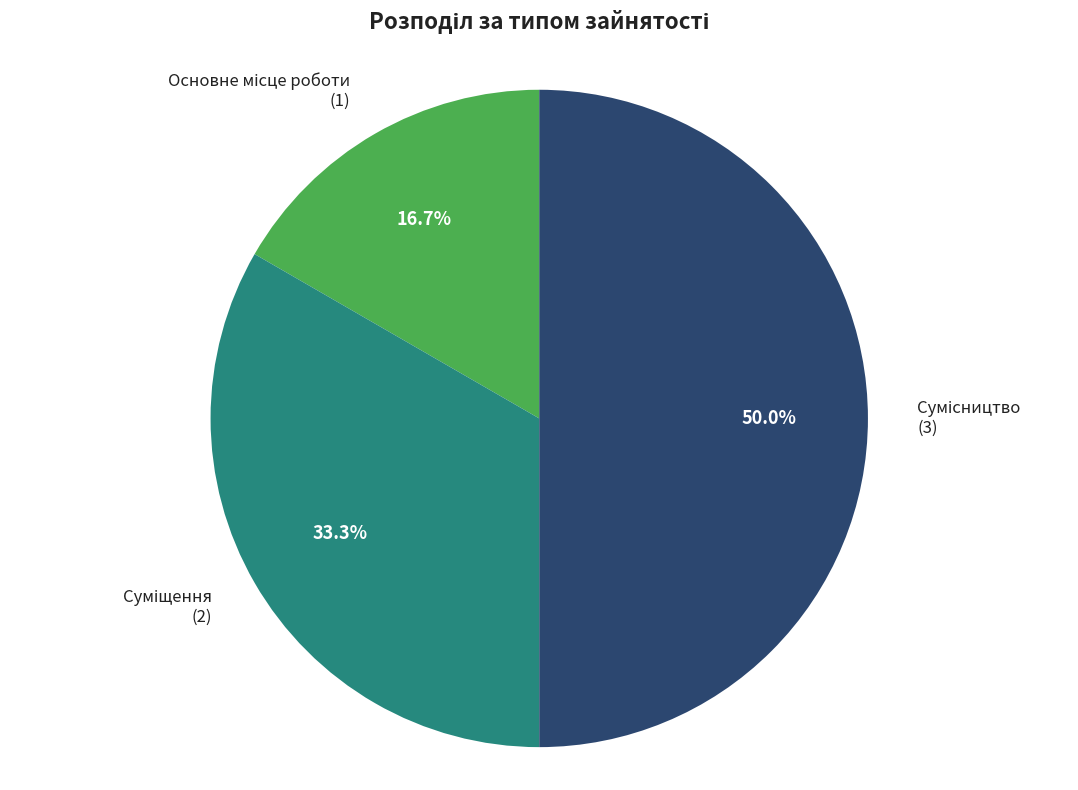

Do Суміщення and Сумісництво together represent more than half of the pie?

Yes